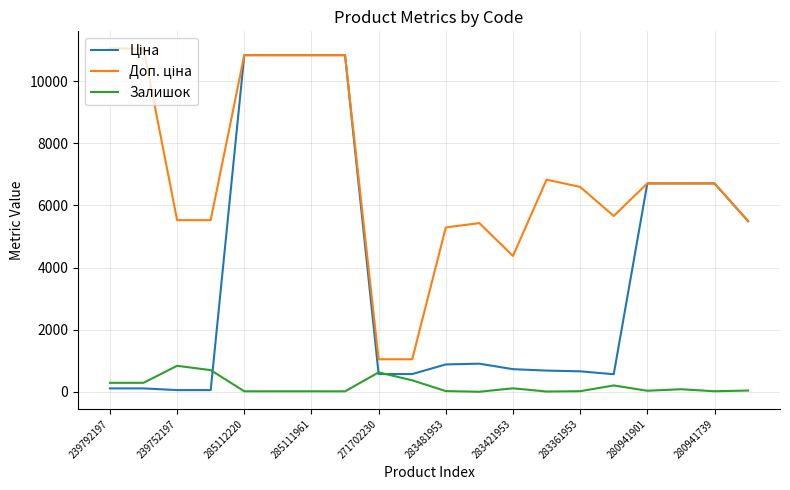

At how many categories does at least one series exceed 6612?

10